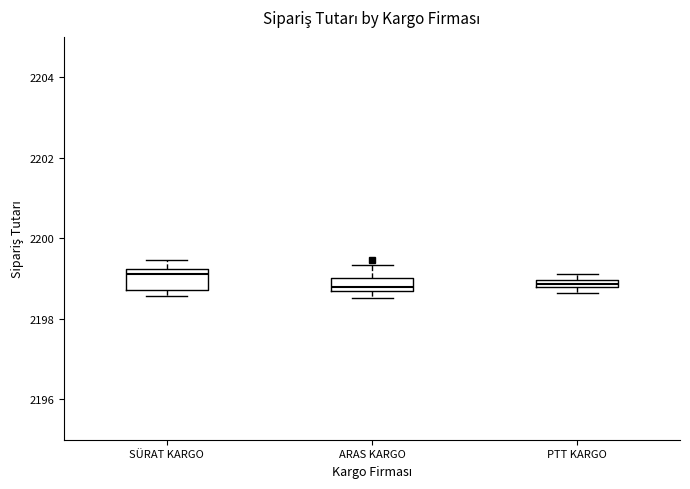

Where does the upper whisker of the box for SÜRAT KARGO end on the y-axis? The values are not printed on the chart, so give them approximately, as read against the axis.

2199.4